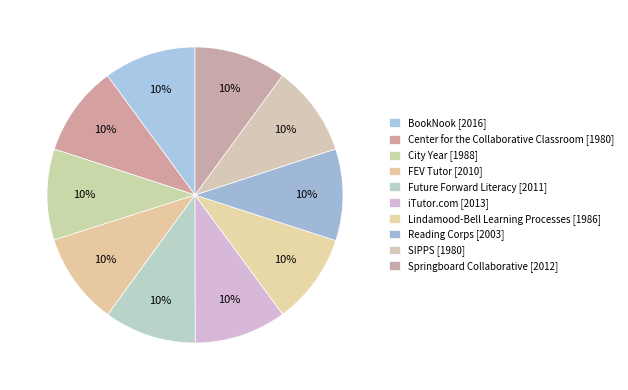

The Springboard Collaborative slice represents 5% of the pie. True or false?

False